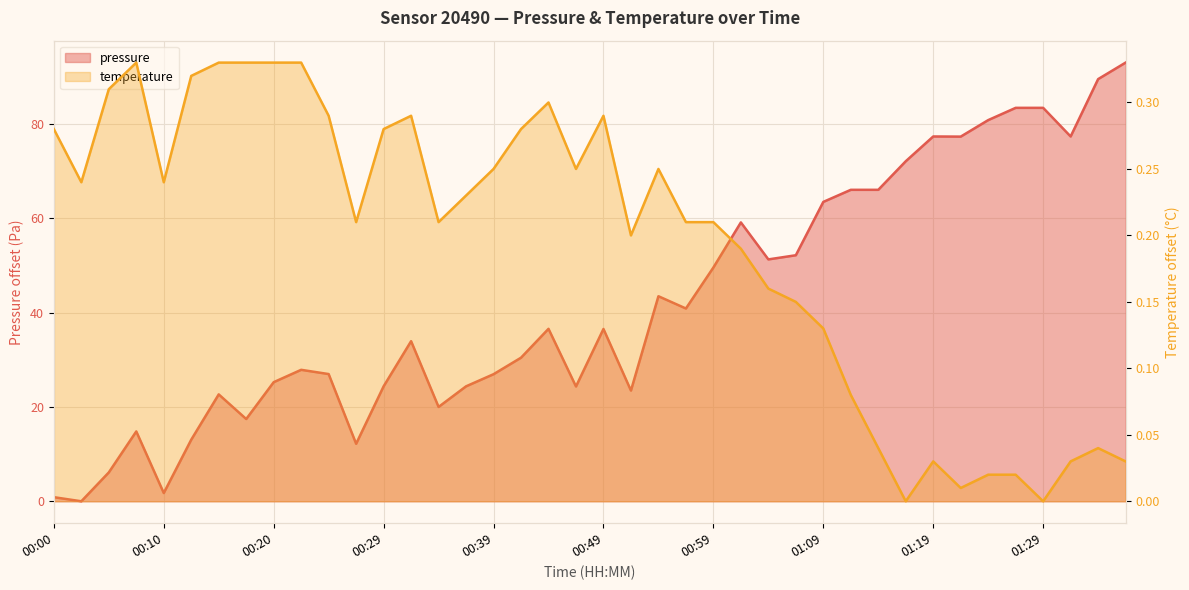

True or false: temperature has a value of 0.2 at 00:02.

True